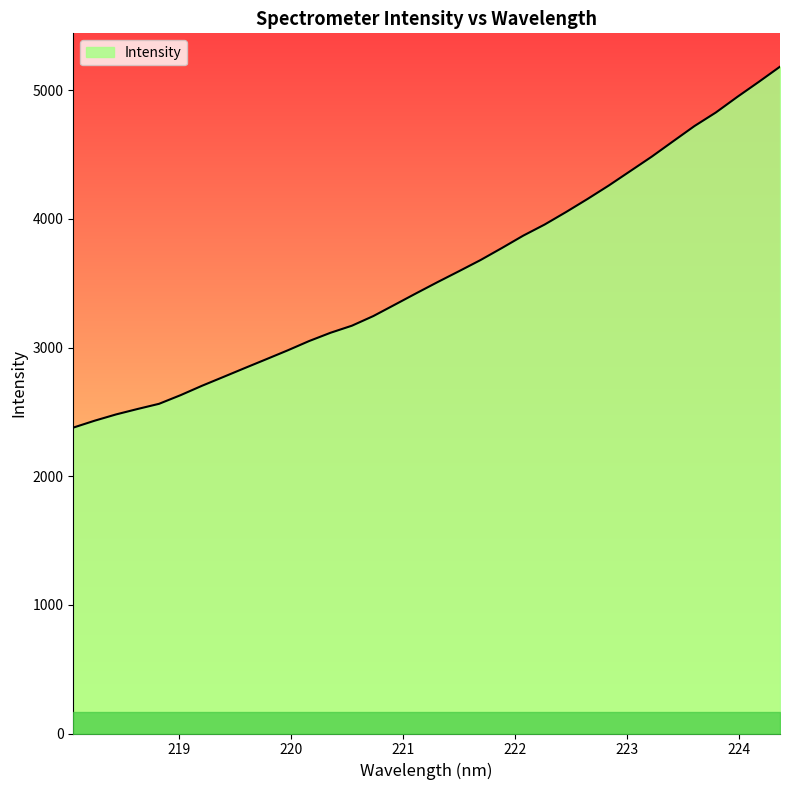

What is the difference between the maximum and minimum values?

2805.9